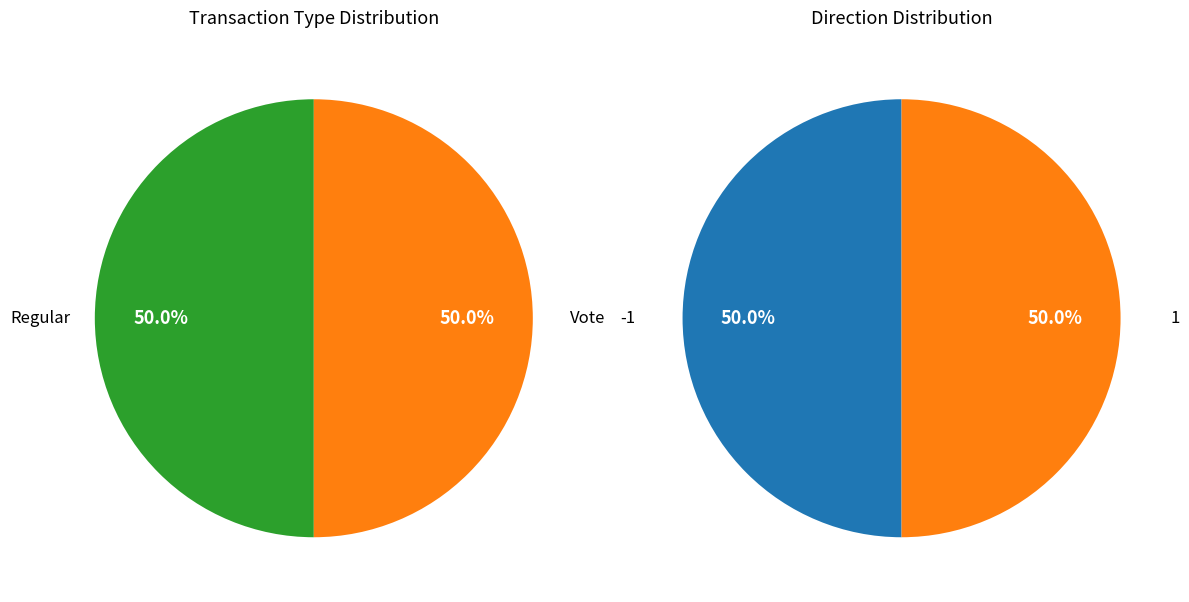

The 3 slice represents 33% of the pie. True or false?

False